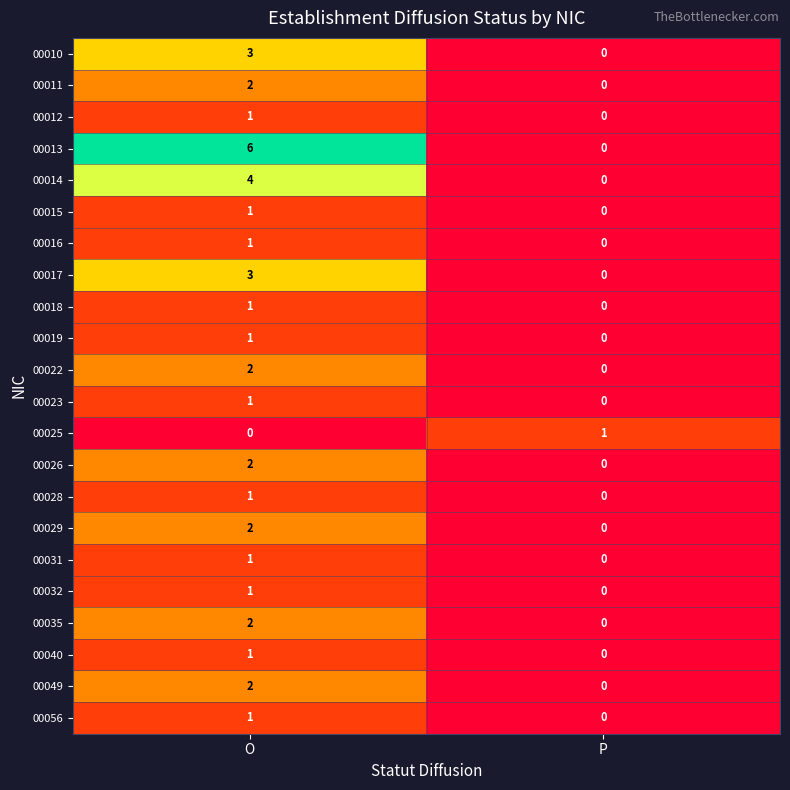

Rank the categories by 00056 value from highest to lowest.

O, P